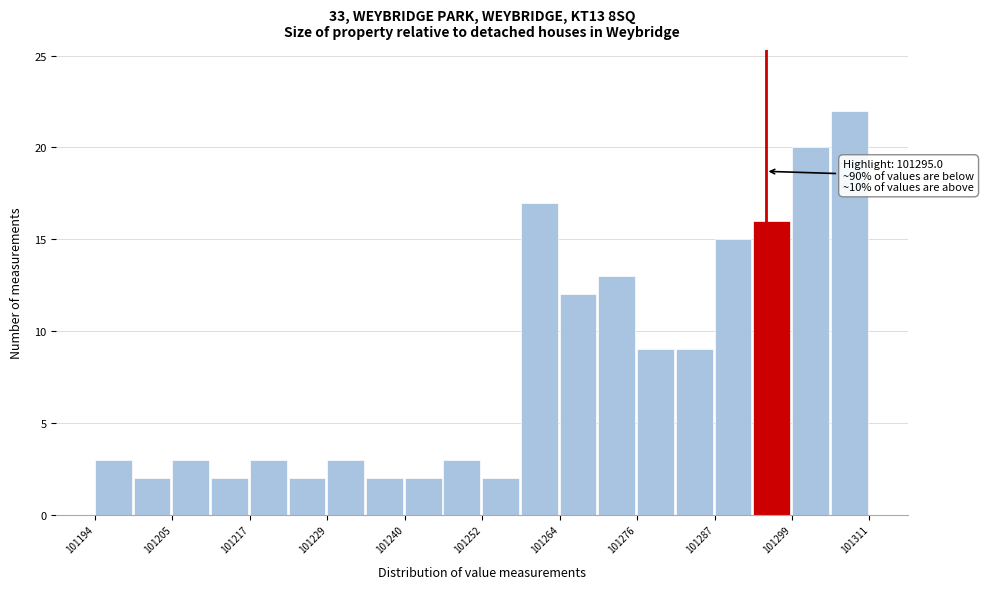

Around what value on the x-axis is the tallest bar? Give the approximate position of its centre, as read against the axis.

101308